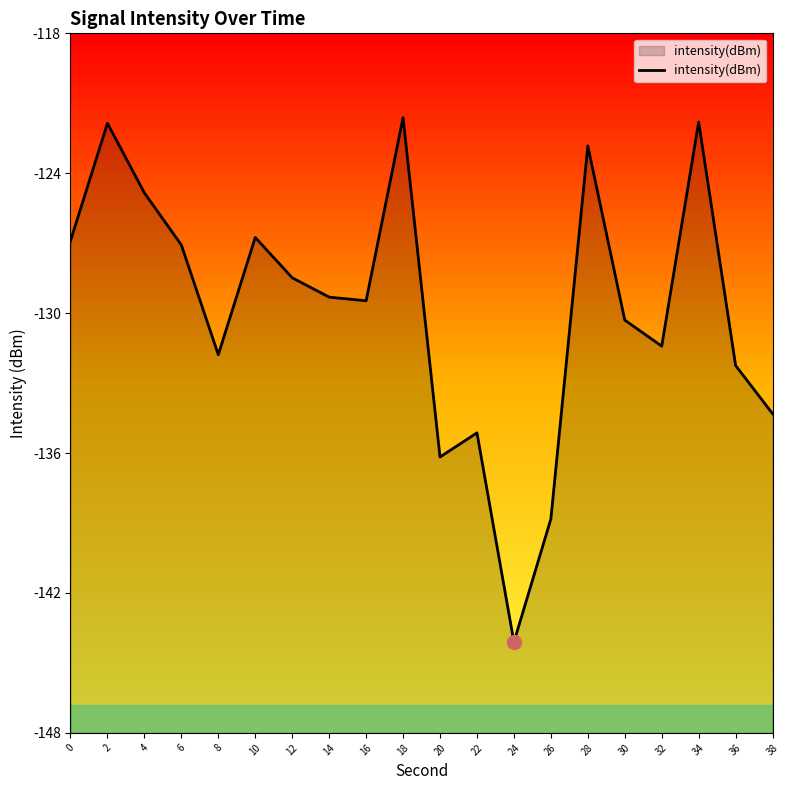

What is the value of the 9th point from the left?

-129.5